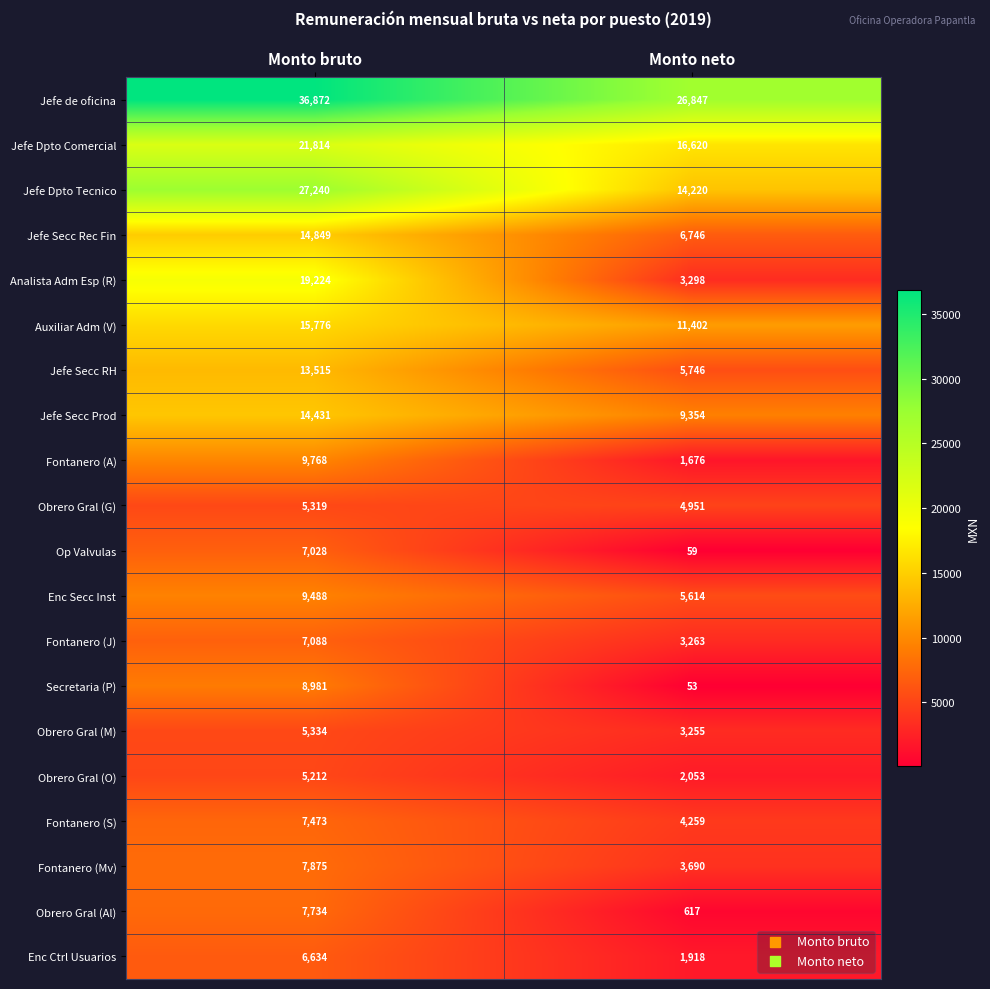

What is the lowest value of the Fontanero (A) series?

1676